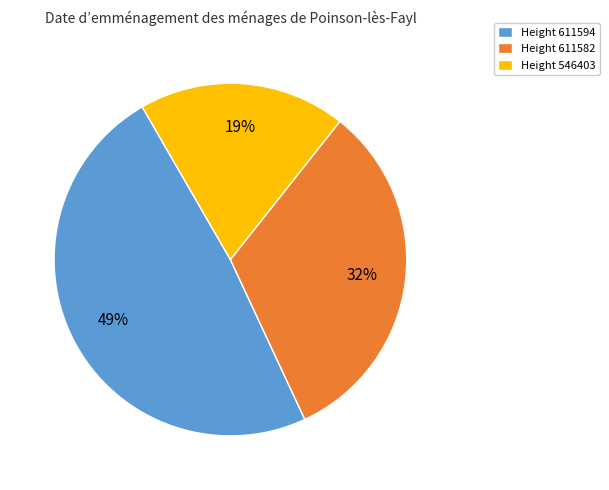

How many slices are in this pie chart?

3